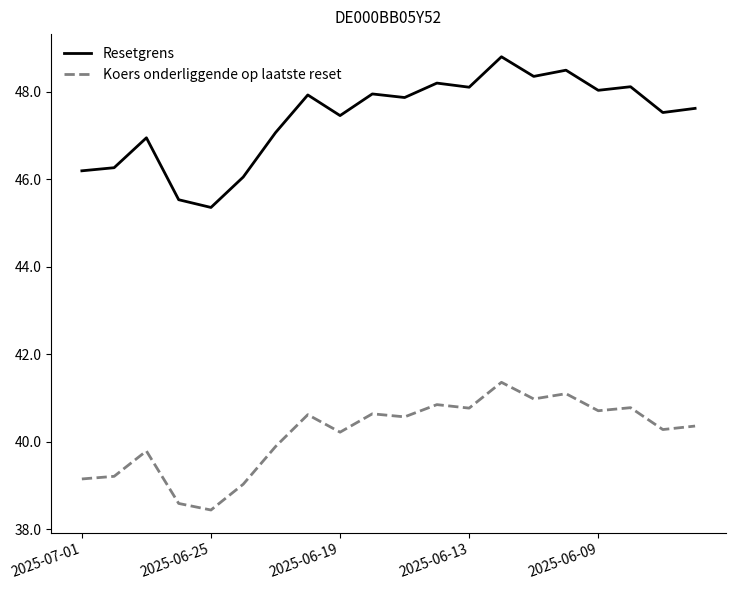

What is the maximum value shown in the chart?

48.8